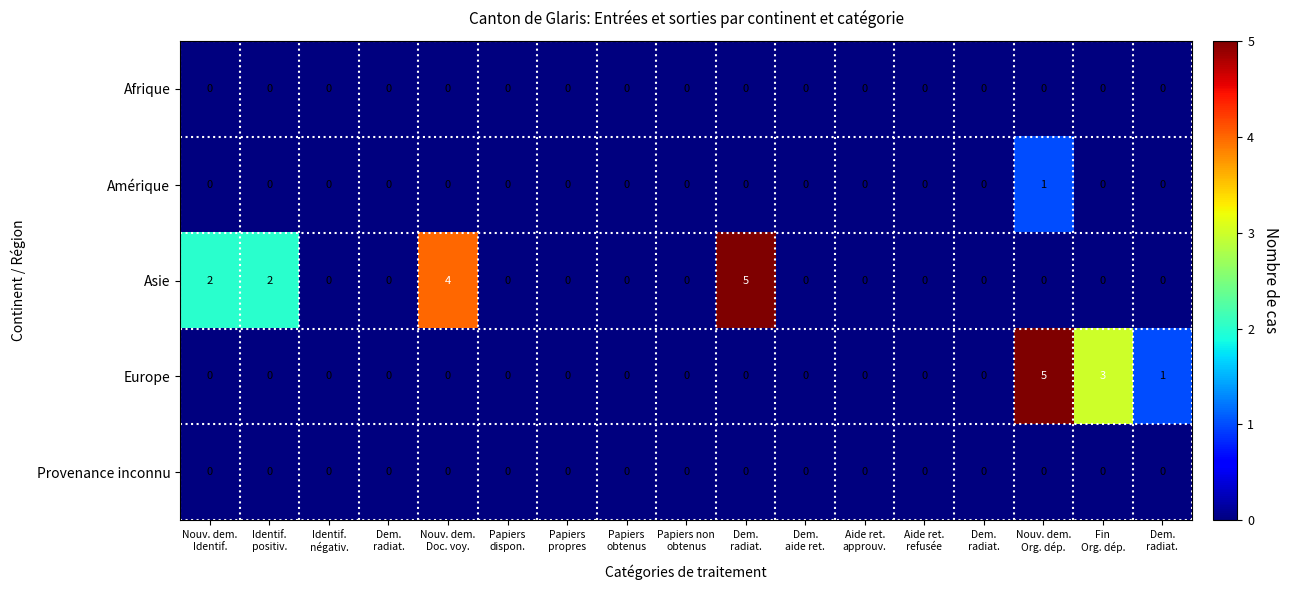

How many categories are shown in the chart?

17